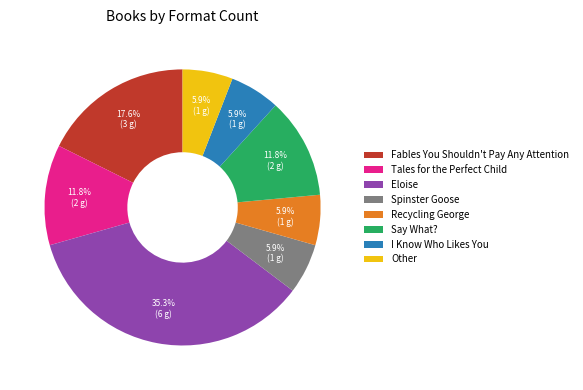

Count the number of slices in the pie.

8